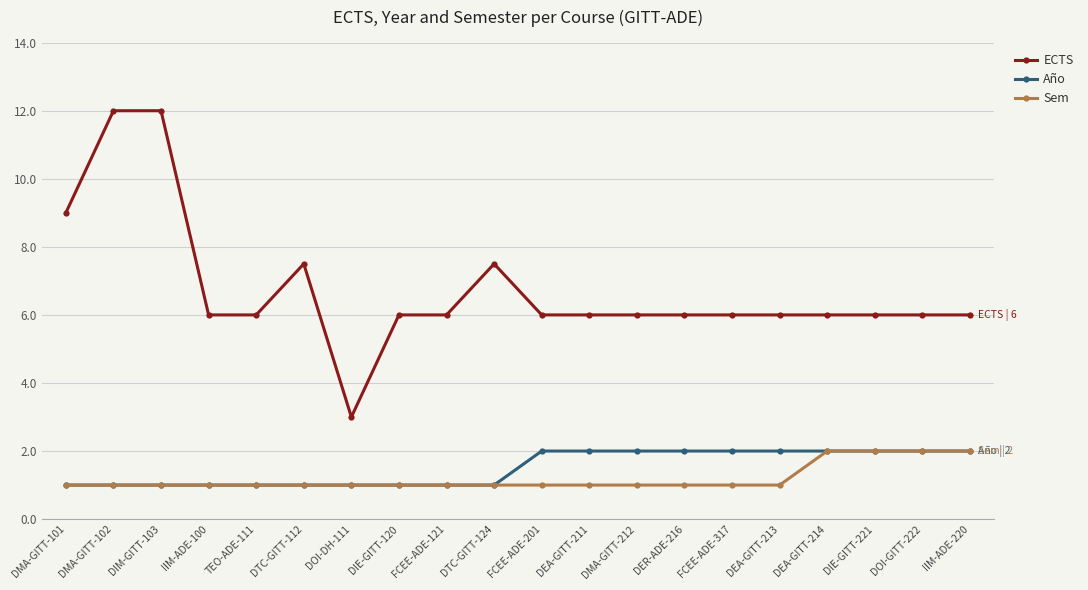

Is the value of Año at IIM-ADE-100 greater than the value of Sem at DEA-GITT-214?

No